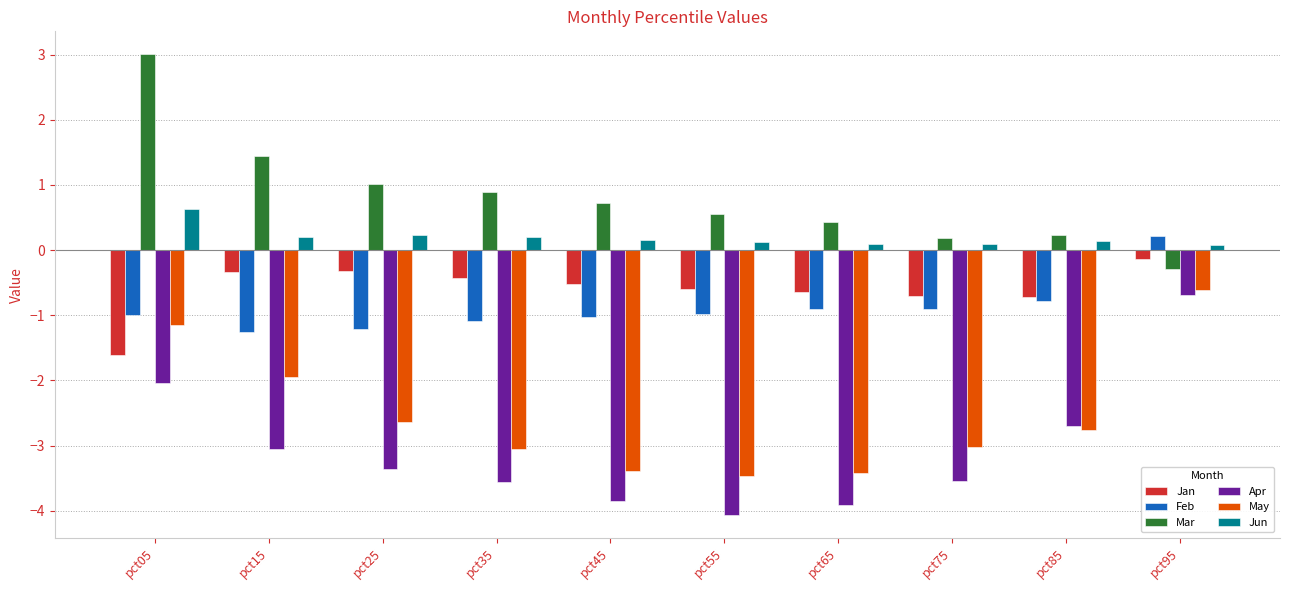

Are the bars grouped side by side (vs. stacked)?

Yes